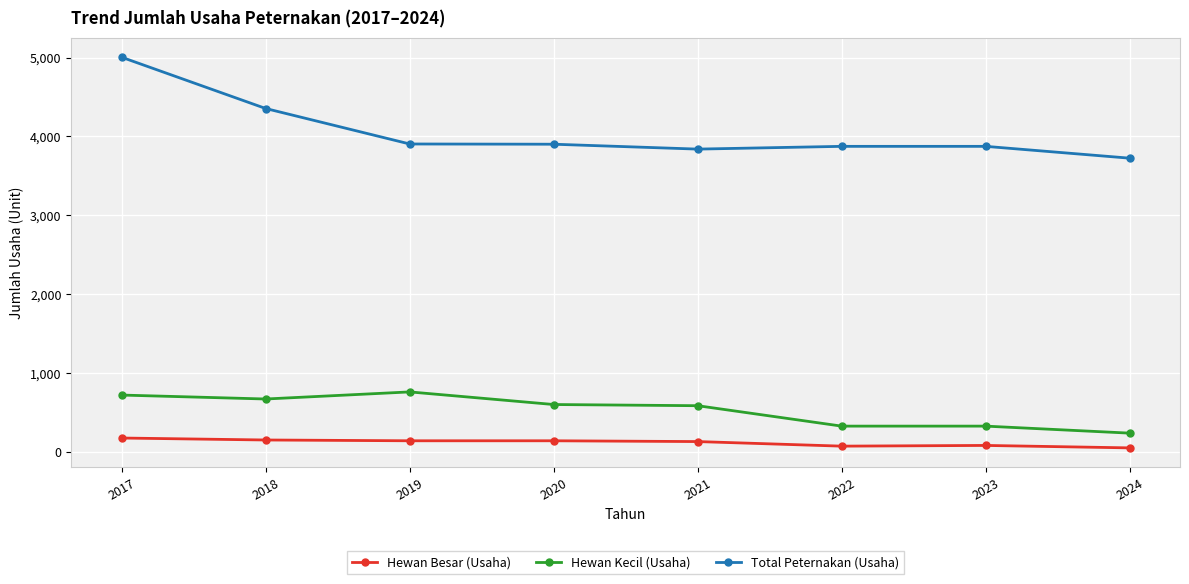

Which category has the lowest value in the Total Peternakan (Usaha) series?

2024